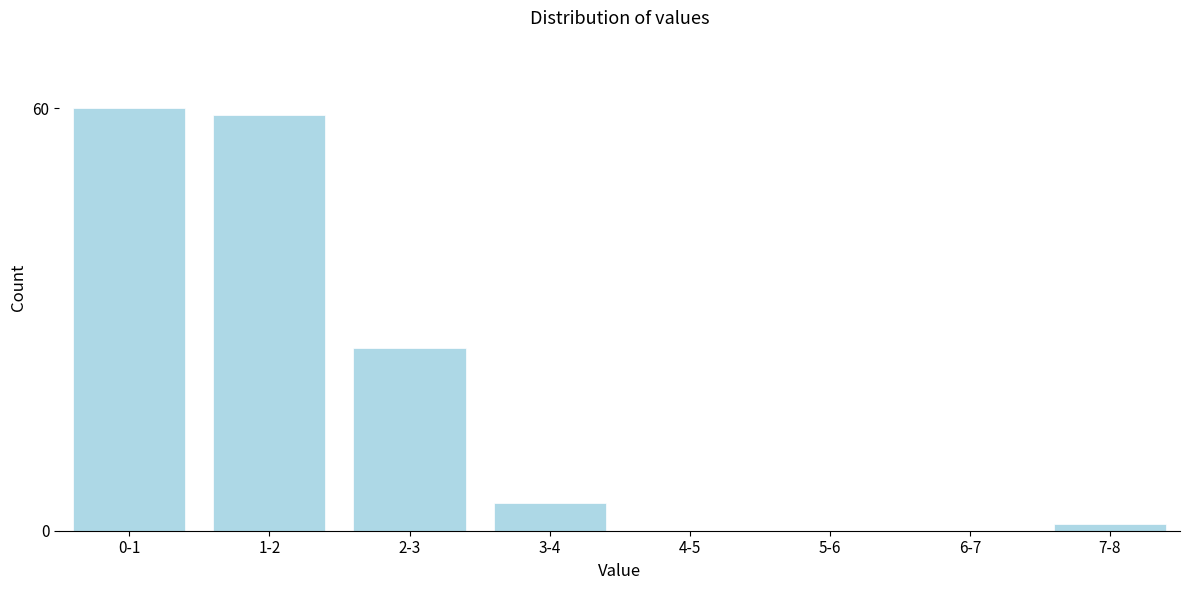

Reading right to left, transcribe all the data shown in this chart.

7-8=1	6-7=0	5-6=0	4-5=0	3-4=4	2-3=26	1-2=59	0-1=60